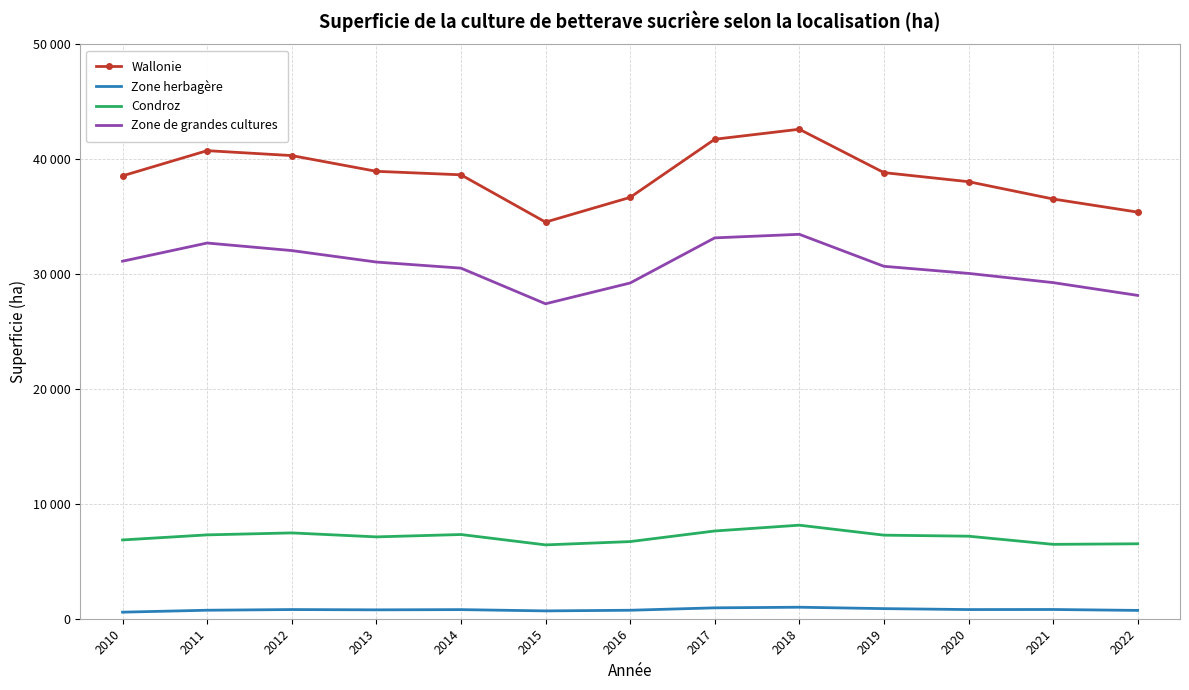

What are all the series names shown in the legend?

Wallonie, Zone herbagère, Condroz, Zone de grandes cultures